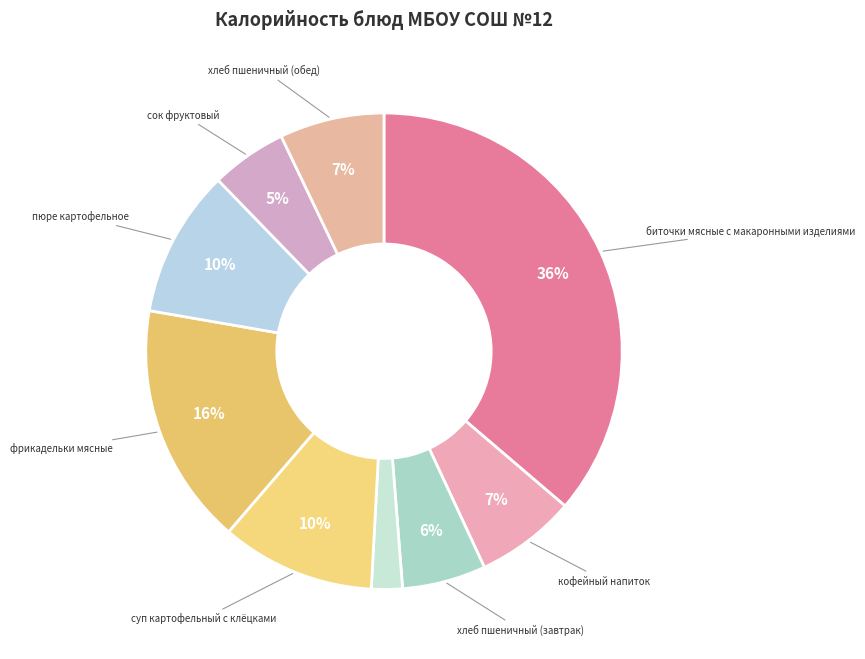

Which slice is the largest?

биточки мясные с макаронными изделиями